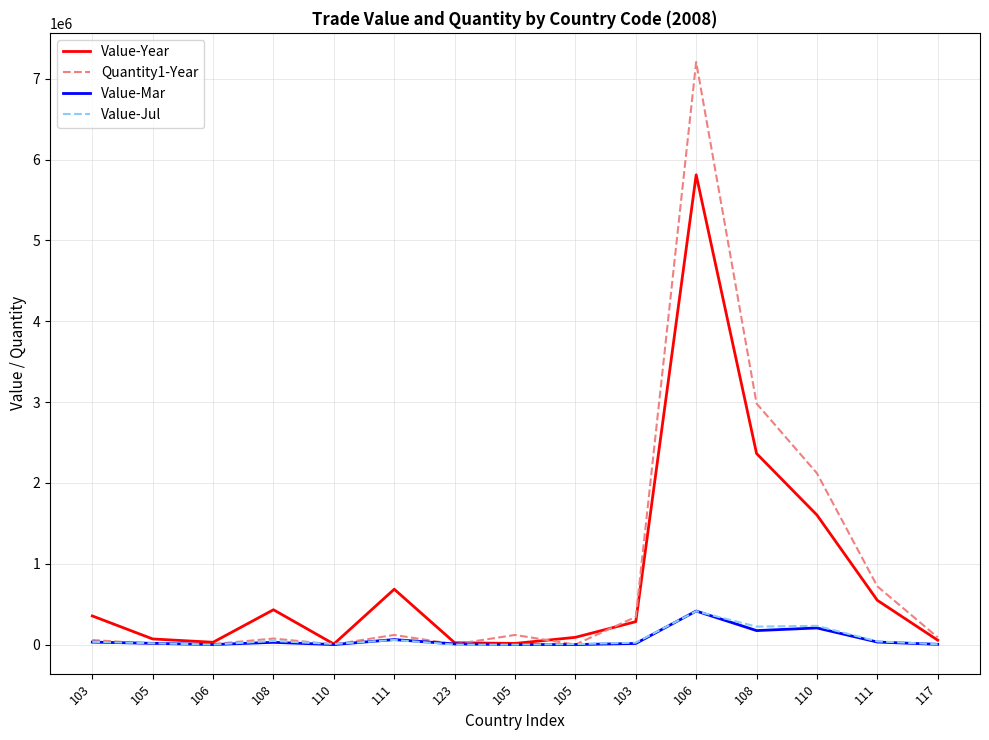

How many lines are shown in the chart?

4